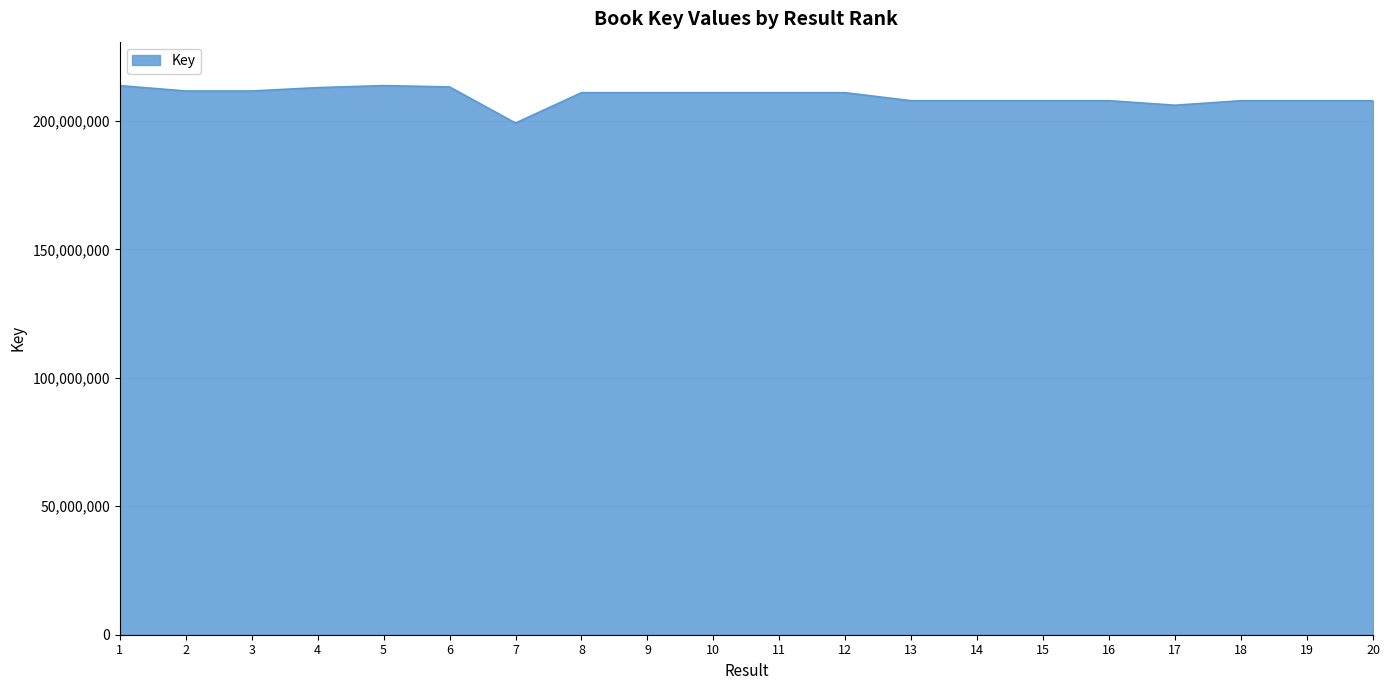

What is the difference between the values at 17 and 3?

5541100